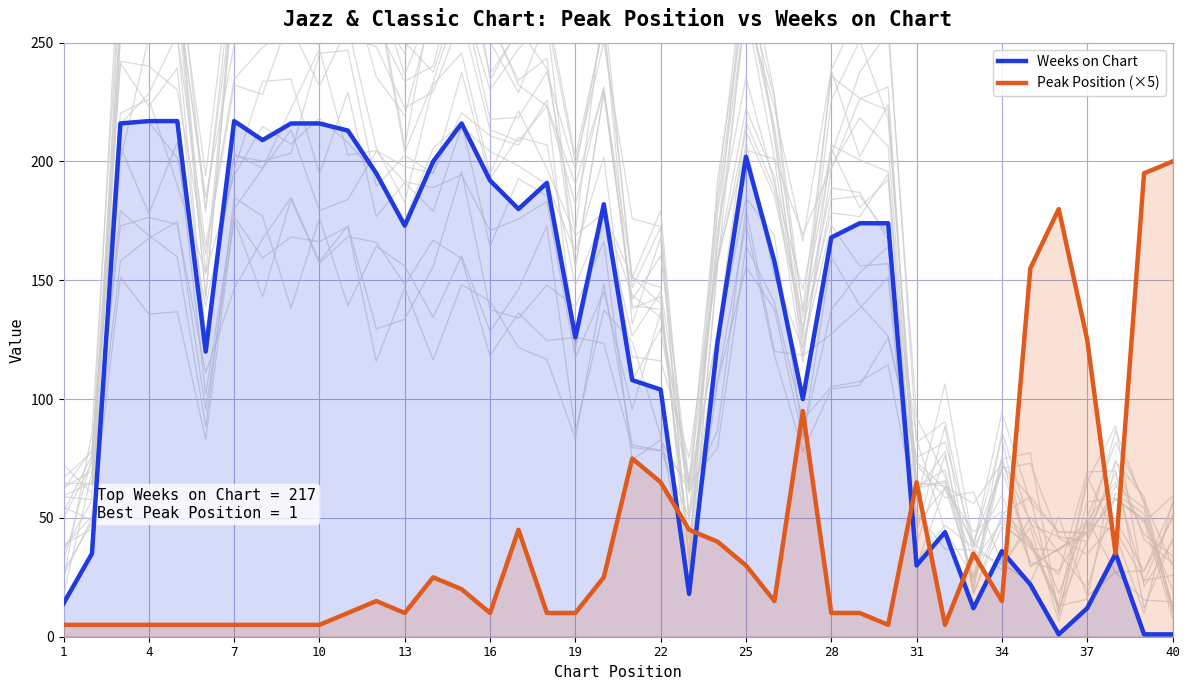

How many data points in Peak Position (×5) are less than 15?

19